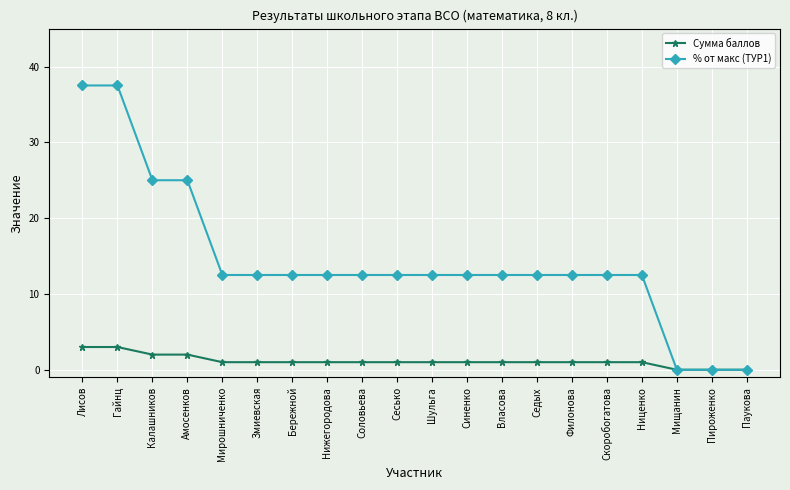

What is the value of the Сумма баллов point at the 1st from the left?

3.0